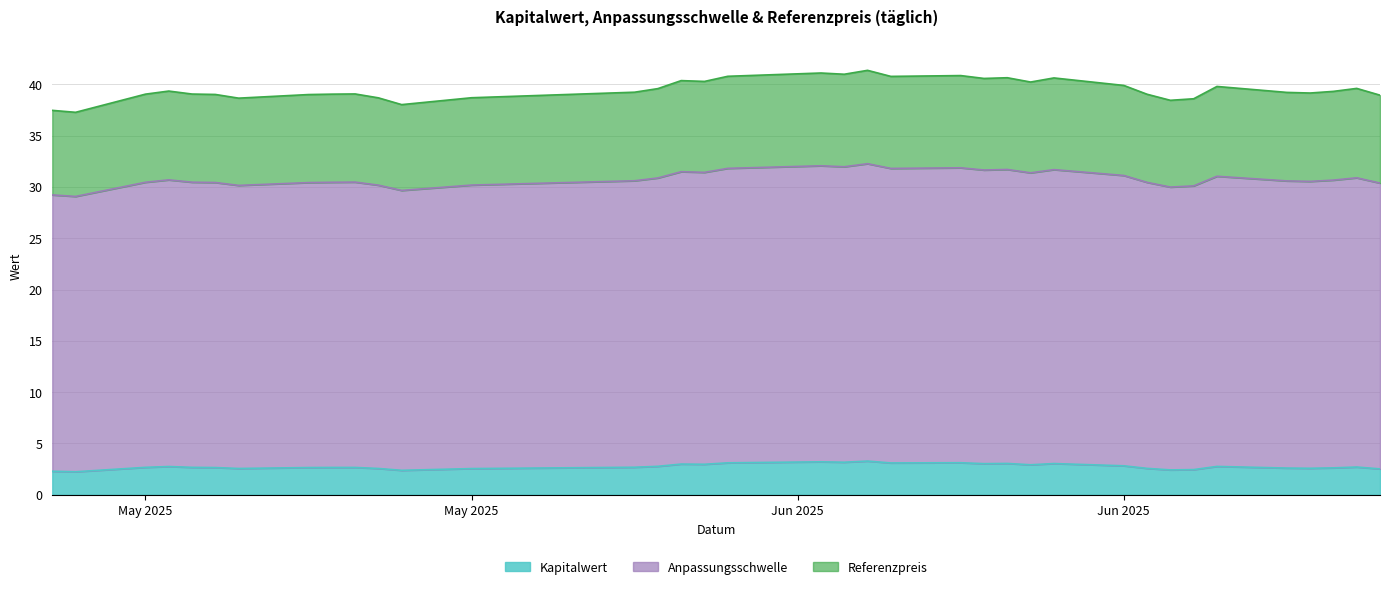

Which series has the largest range (max minus min)?

Referenzpreis